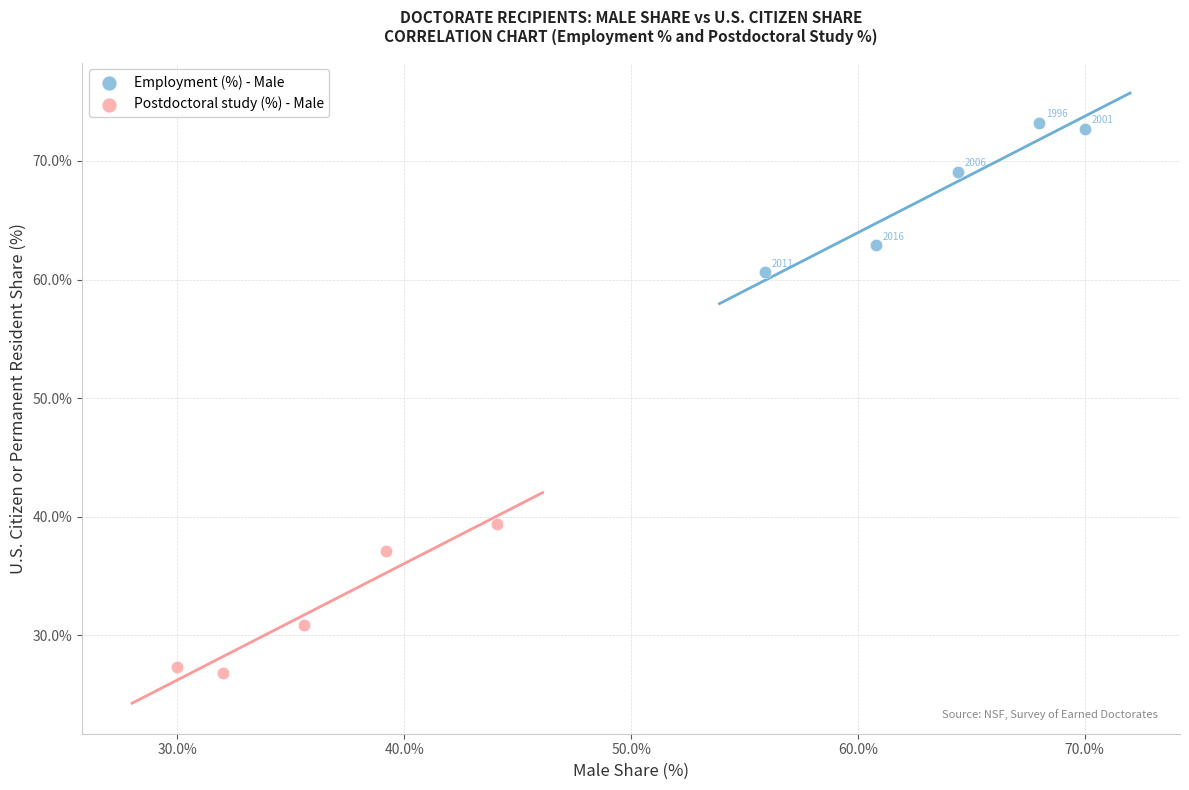

What are all the series names shown in the legend?

Employment (%) - Male, Postdoctoral study (%) - Male